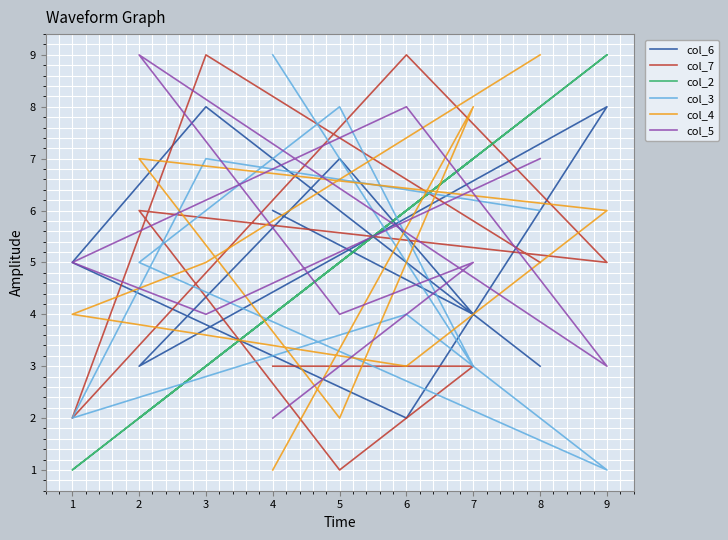

How many intersections are there between col_2 and col_7?

4